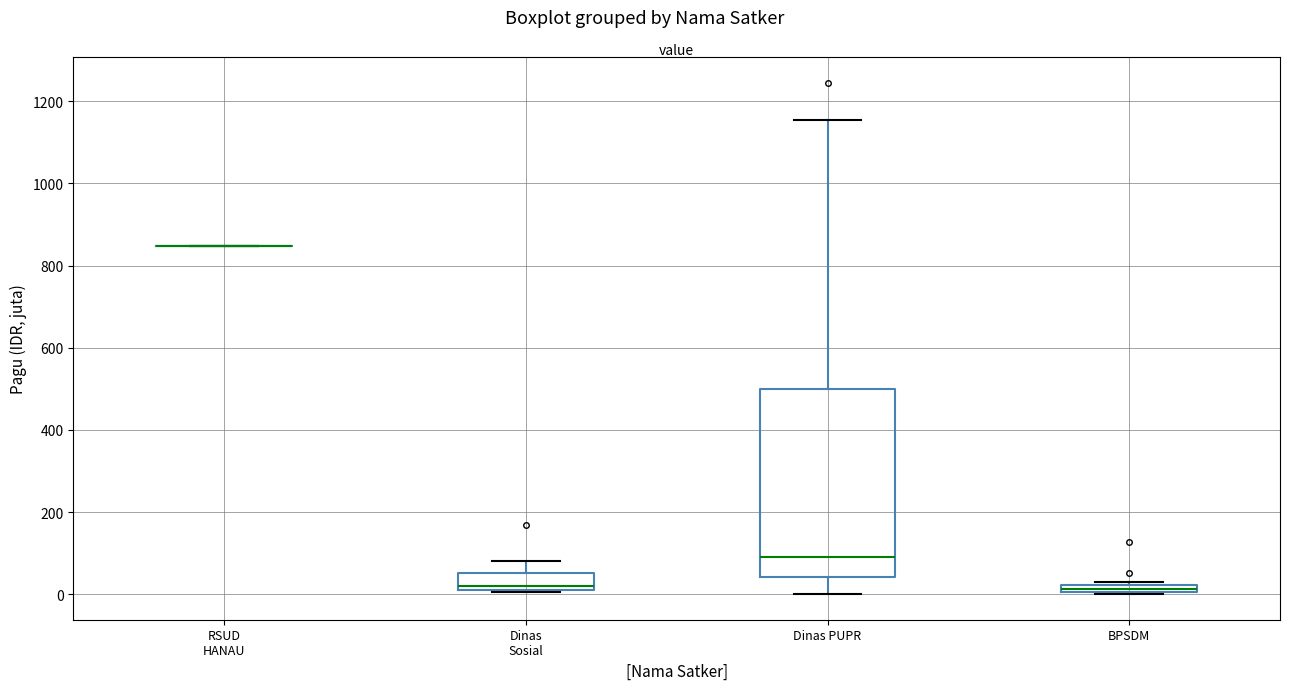

Where does the upper whisker of the box for Dinas PUPR end on the y-axis? The values are not printed on the chart, so give them approximately, as read against the axis.

1160